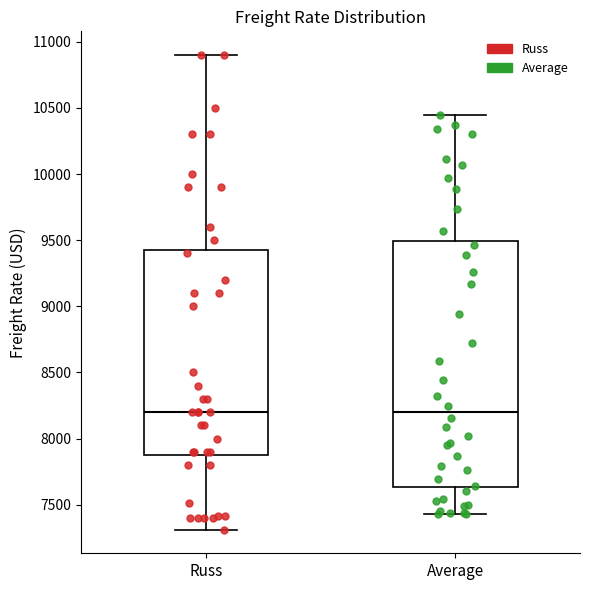

Reading left to right, read every box against the y-axis: the position of its median line, the range the box covers, and the ends of its whiskers. The values are not printed on the chart, so give them approximately, as read against the axis.

Russ: median 8200, box 7900 to 9450, whiskers 7300 to 10900
Average: median 8200, box 7650 to 9500, whiskers 7450 to 10450